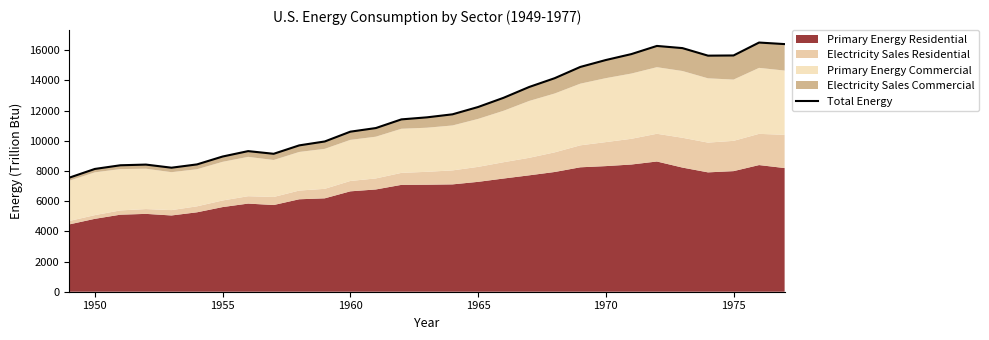

True or false: the data has more than 0 interior local peaks.

True